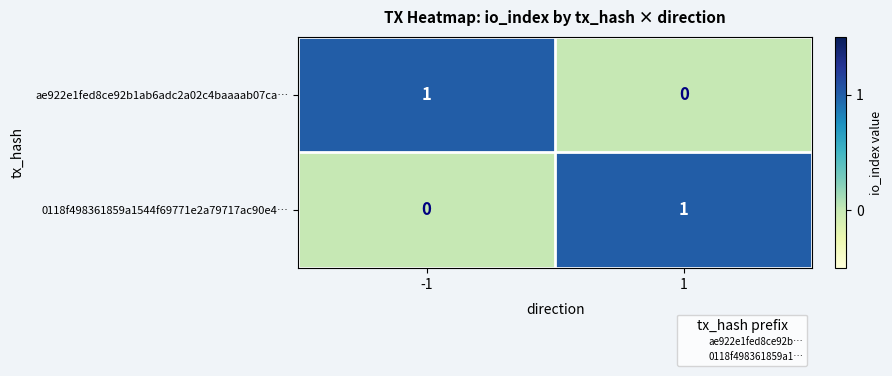

True or false: 0118f498361859a1544f69771e2a79717ac90e4… has a value of 0 at -1.

True